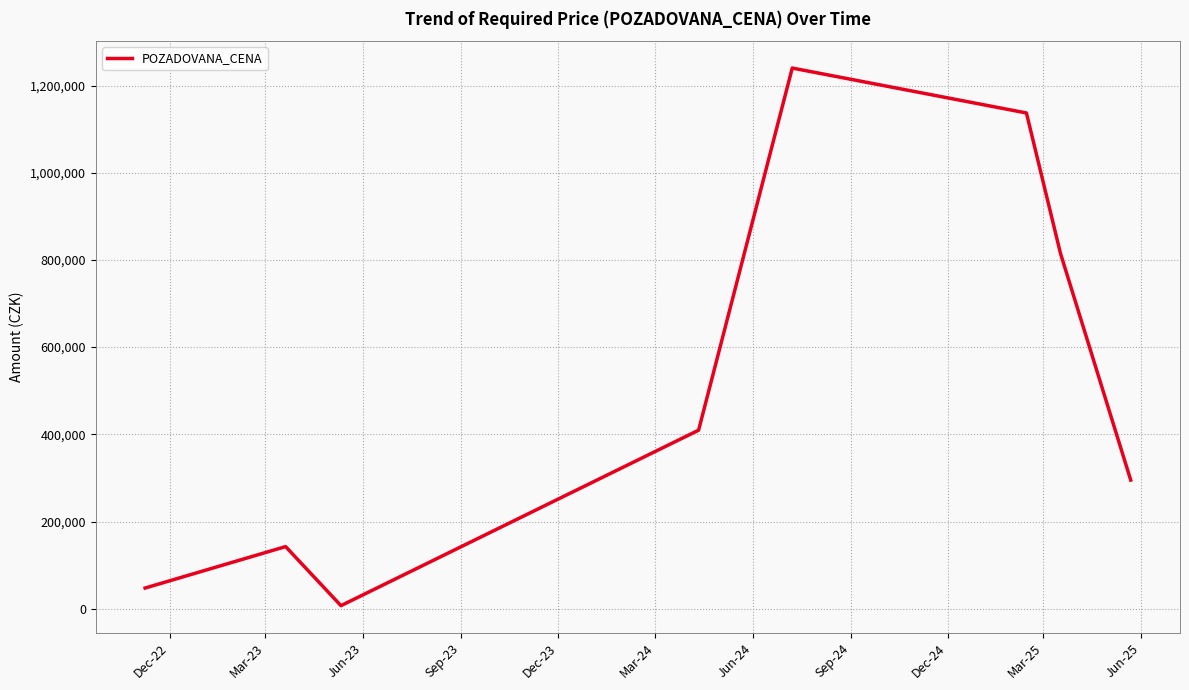

True or false: there are more than 2 points higher than both neighbors.

False